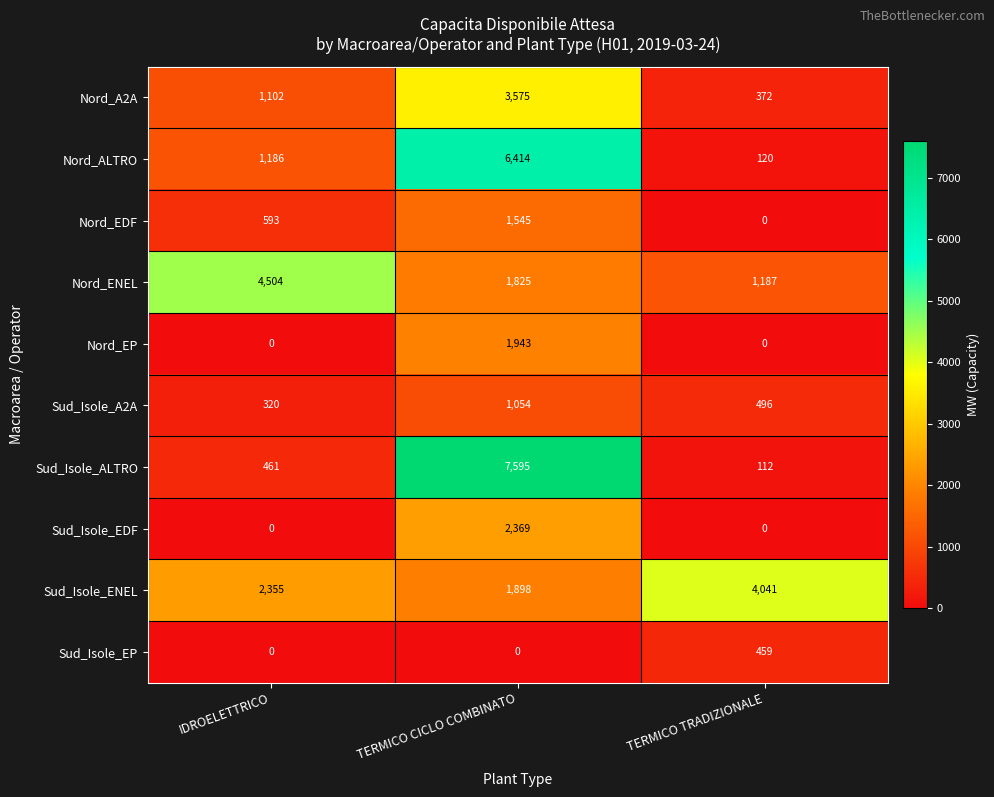

True or false: Sud_Isole_EDF has a value of 0 at IDROELETTRICO.

True